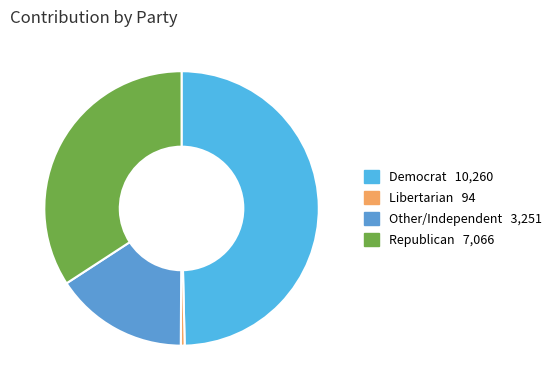

Does Democrat represent more than half of the total?

No